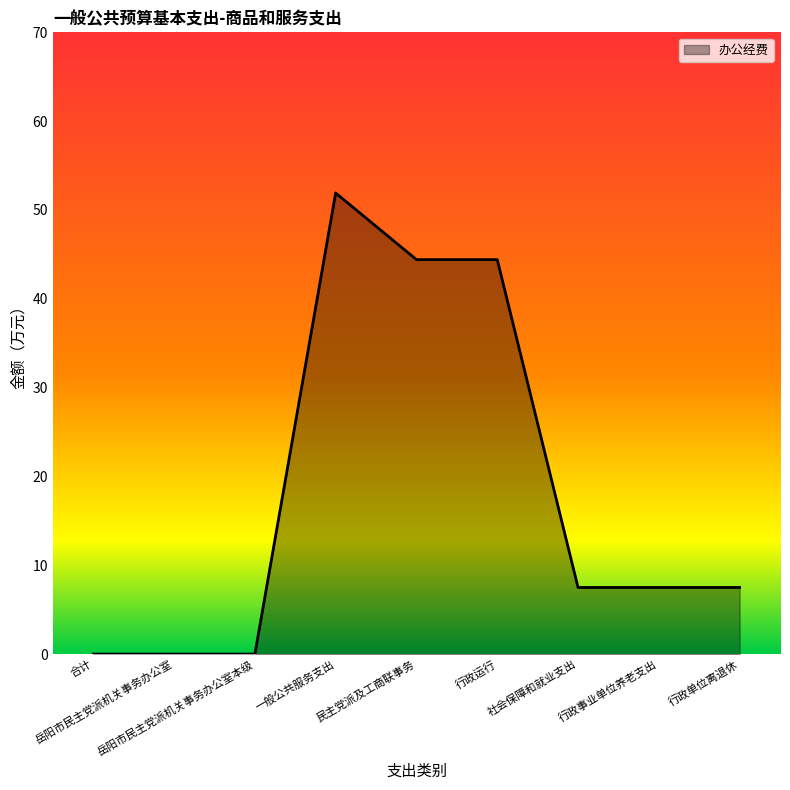

Reading right to left, list all the values displayed in this chart.

行政单位离退休=7.5	行政事业单位养老支出=7.5	社会保障和就业支出=7.5	行政运行=44.4	民主党派及工商联事务=44.4	一般公共服务支出=51.9	岳阳市民主党派机关事务办公室本级=0.0	岳阳市民主党派机关事务办公室=0.0	合计=0.0